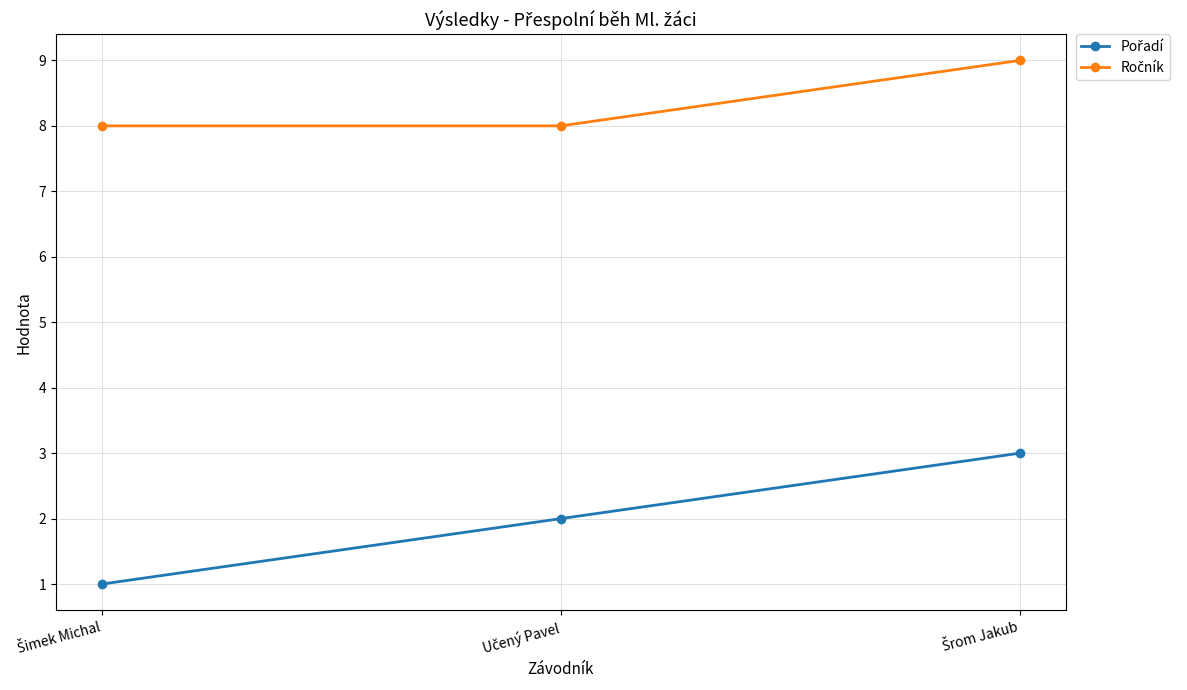

How many categories are shown in the chart?

3